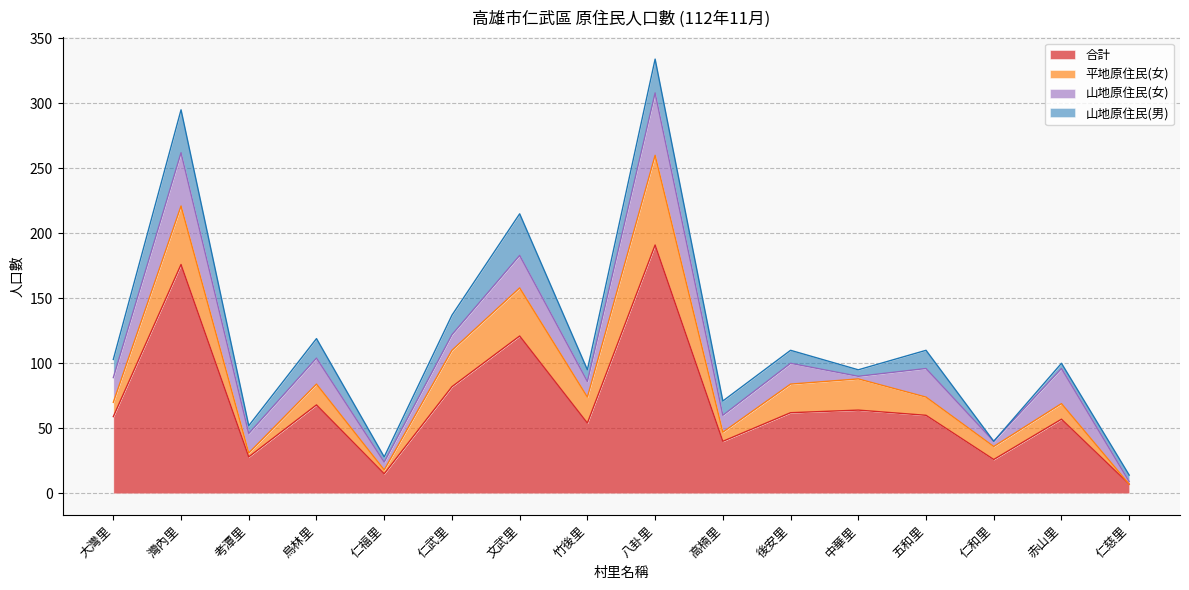

Reading left to right, extract all data points from this chart.

合計: 59	176	28	68	15	82	121	54	191	40	62	64	60	26	57	7
平地原住民(女): 11	45	3	16	3	28	37	20	69	7	22	24	14	10	12	0
山地原住民(女): 19	41	15	20	6	12	25	12	48	13	16	2	22	4	27	2
山地原住民(男): 14	33	6	15	4	15	32	9	26	11	10	5	14	0	4	5